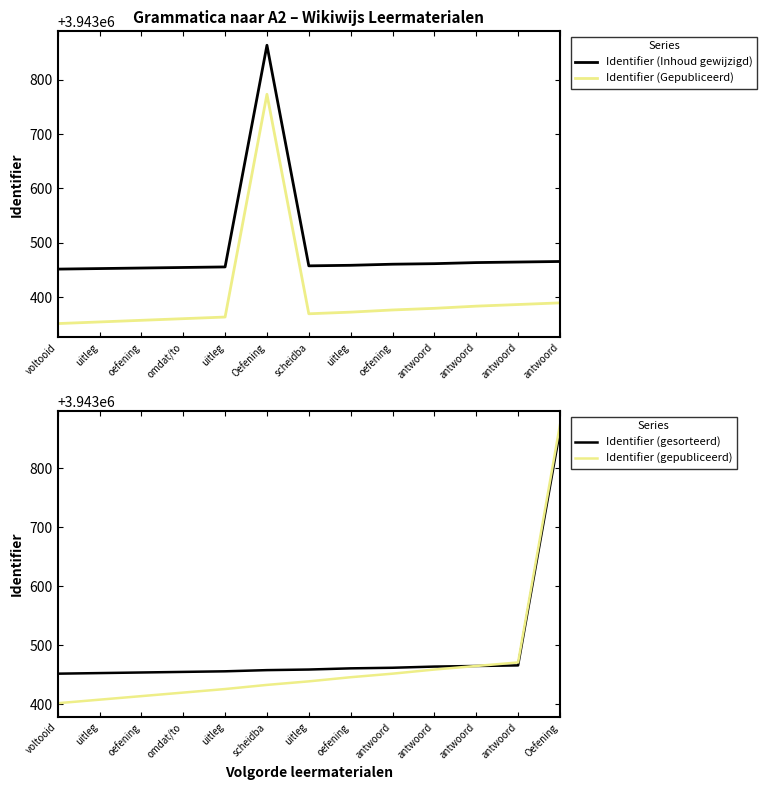

How many interior local valleys does the Identifier (Inhoud gewijzigd) series have?

1